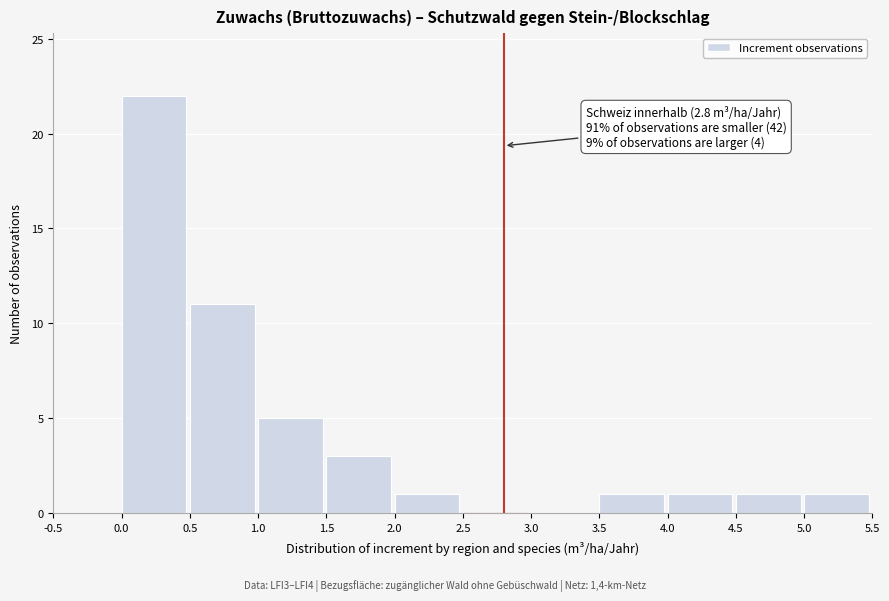

Over which range of the x-axis is the bar tallest?

0.0 to 0.5